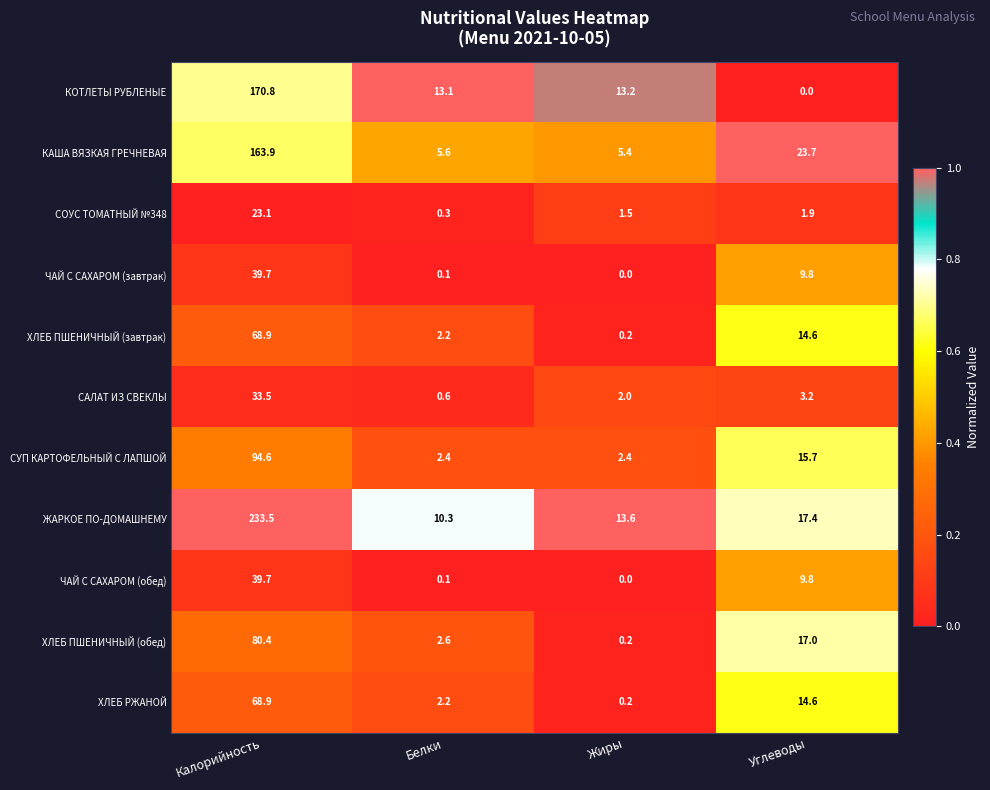

At which category is the sum across all series the highest?

Калорийность